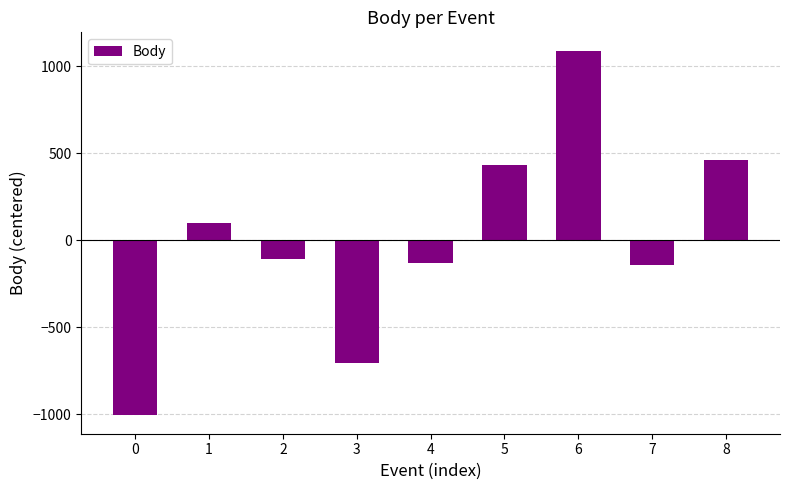

Which has a higher value, 2 or 3?

2